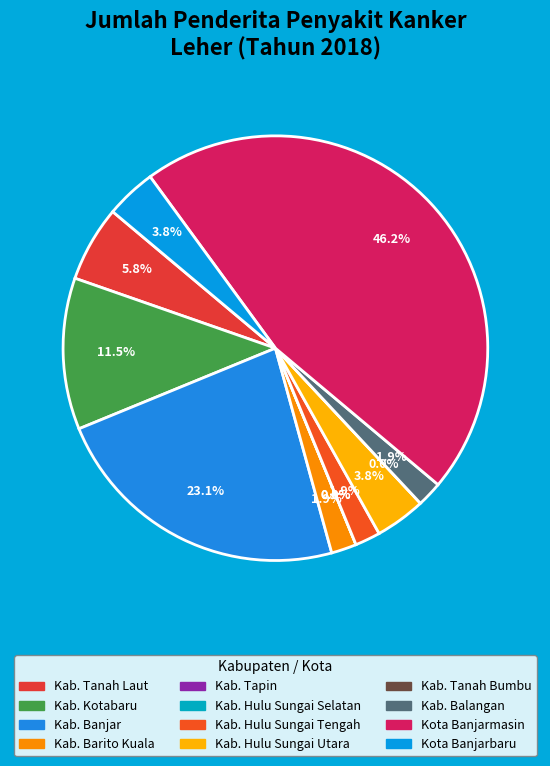

To the nearest percent, what percentage of the pie is Kab. Balangan?

2%